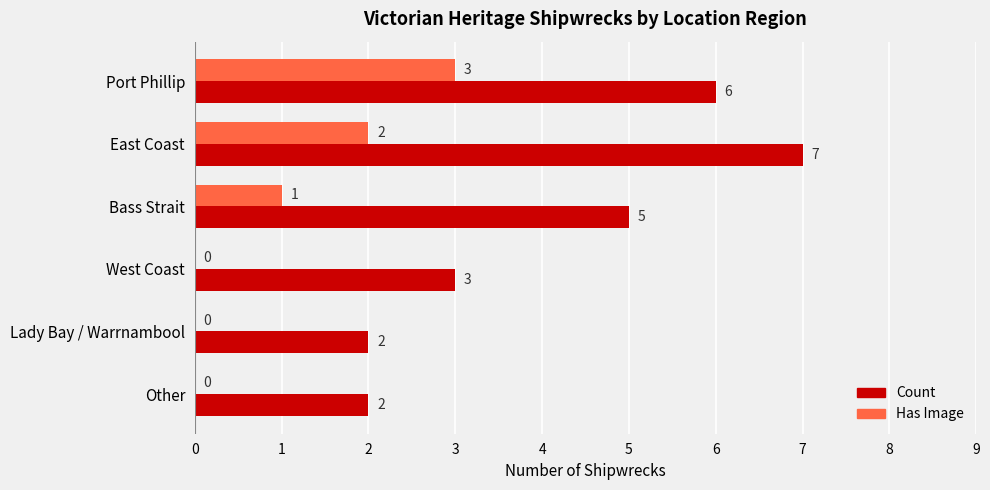

The Count series shows 6 at Port Phillip. True or false?

True